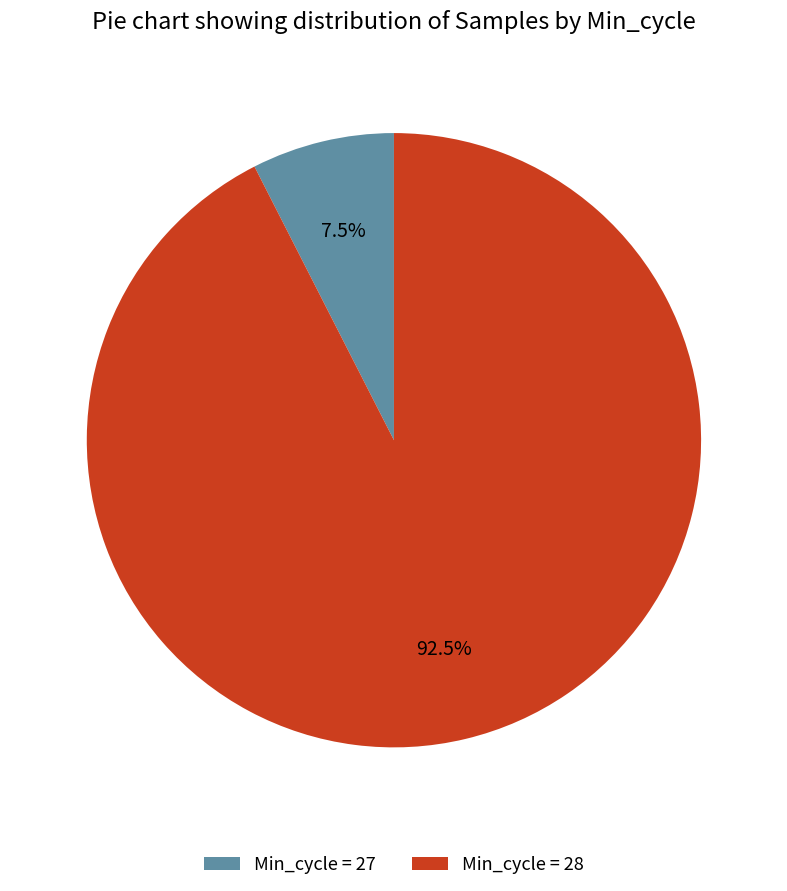

Is there a majority slice in this chart?

Yes